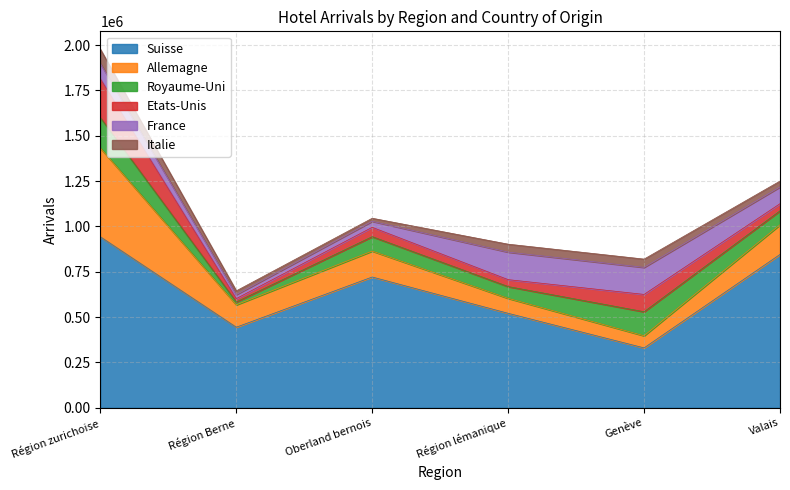

How many interior local peaks does the Allemagne series have?

1